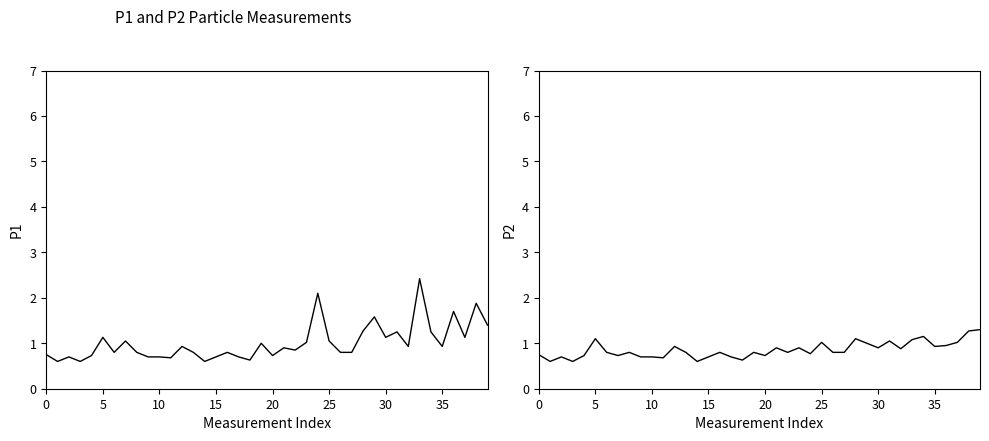

The P1 series shows 0.7 at 10. True or false?

True